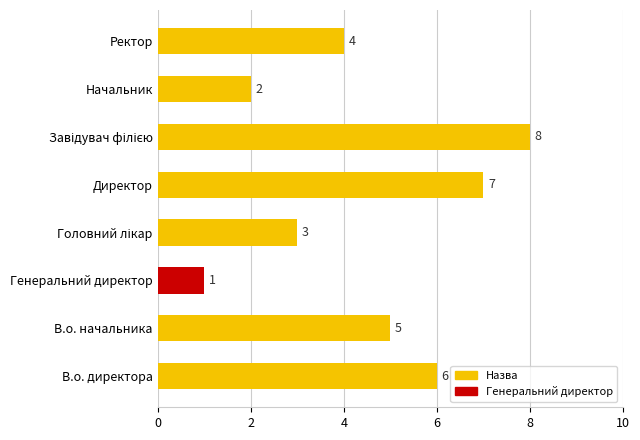

What is the difference between the second highest and second lowest values?

5